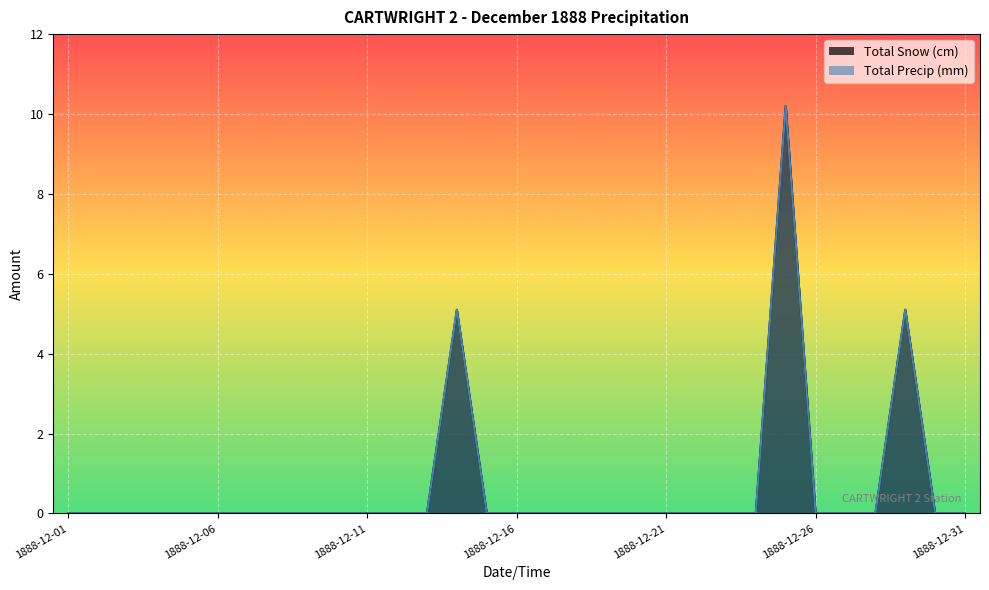

True or false: Total Snow (cm) and Total Precip (mm) intersect in this chart.

False